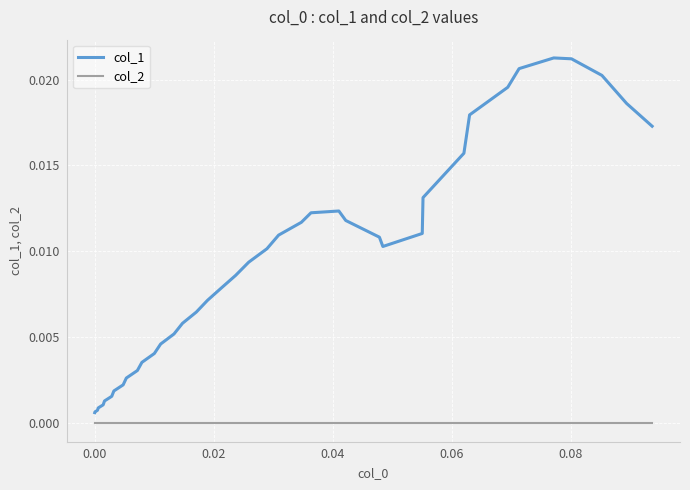

Which series has the largest total across all categories?

col_1